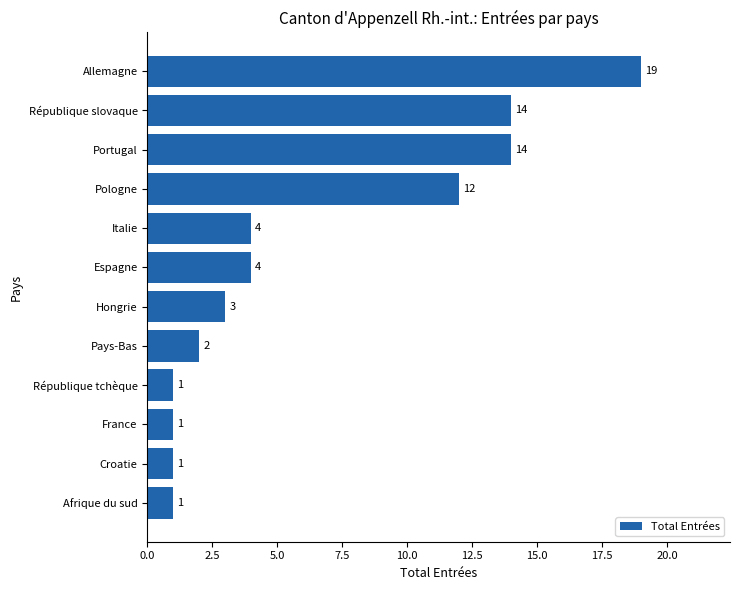

What is the minimum value shown in the chart?

1